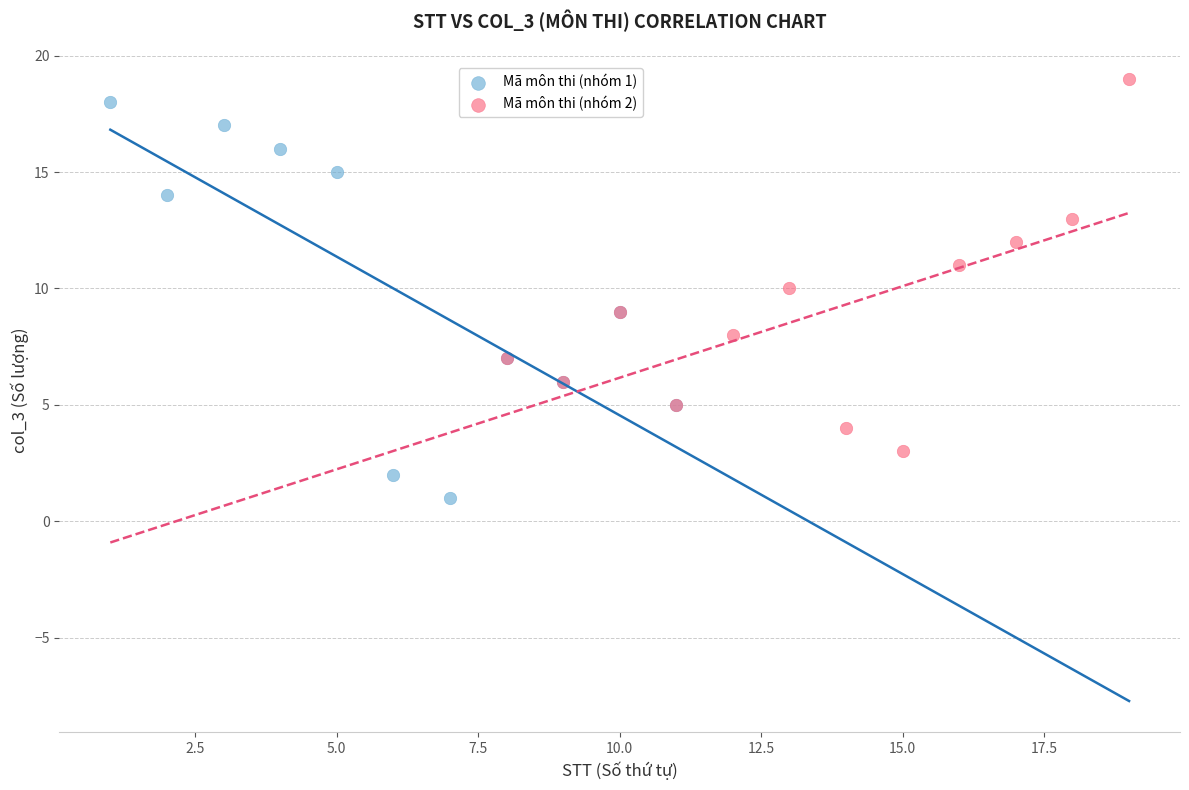

Which series reaches the minimum Y coordinate?

Mã môn thi (nhóm 1)